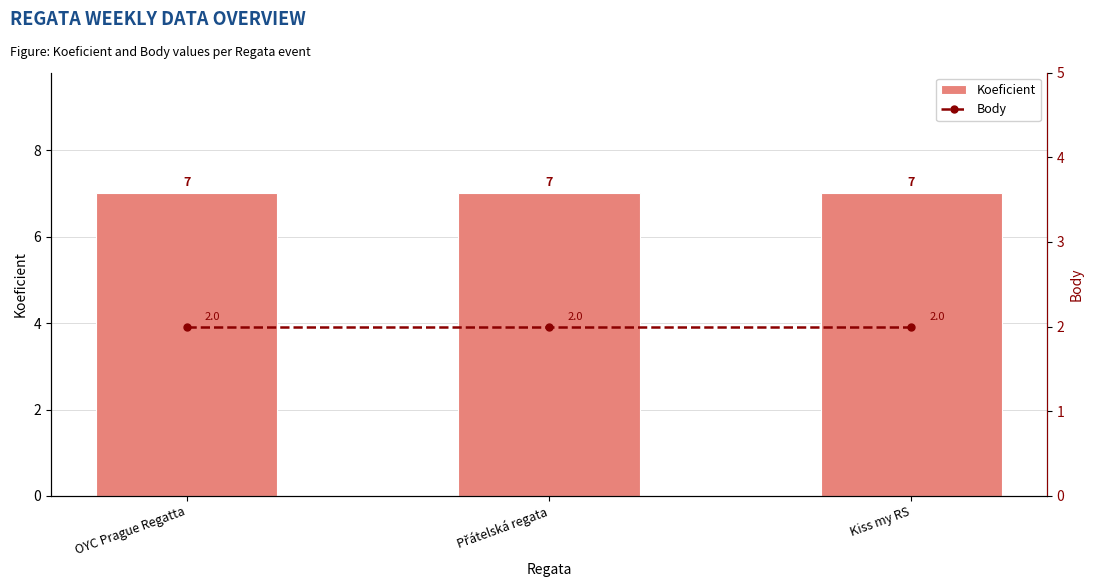

How many categories are shown in the chart?

3